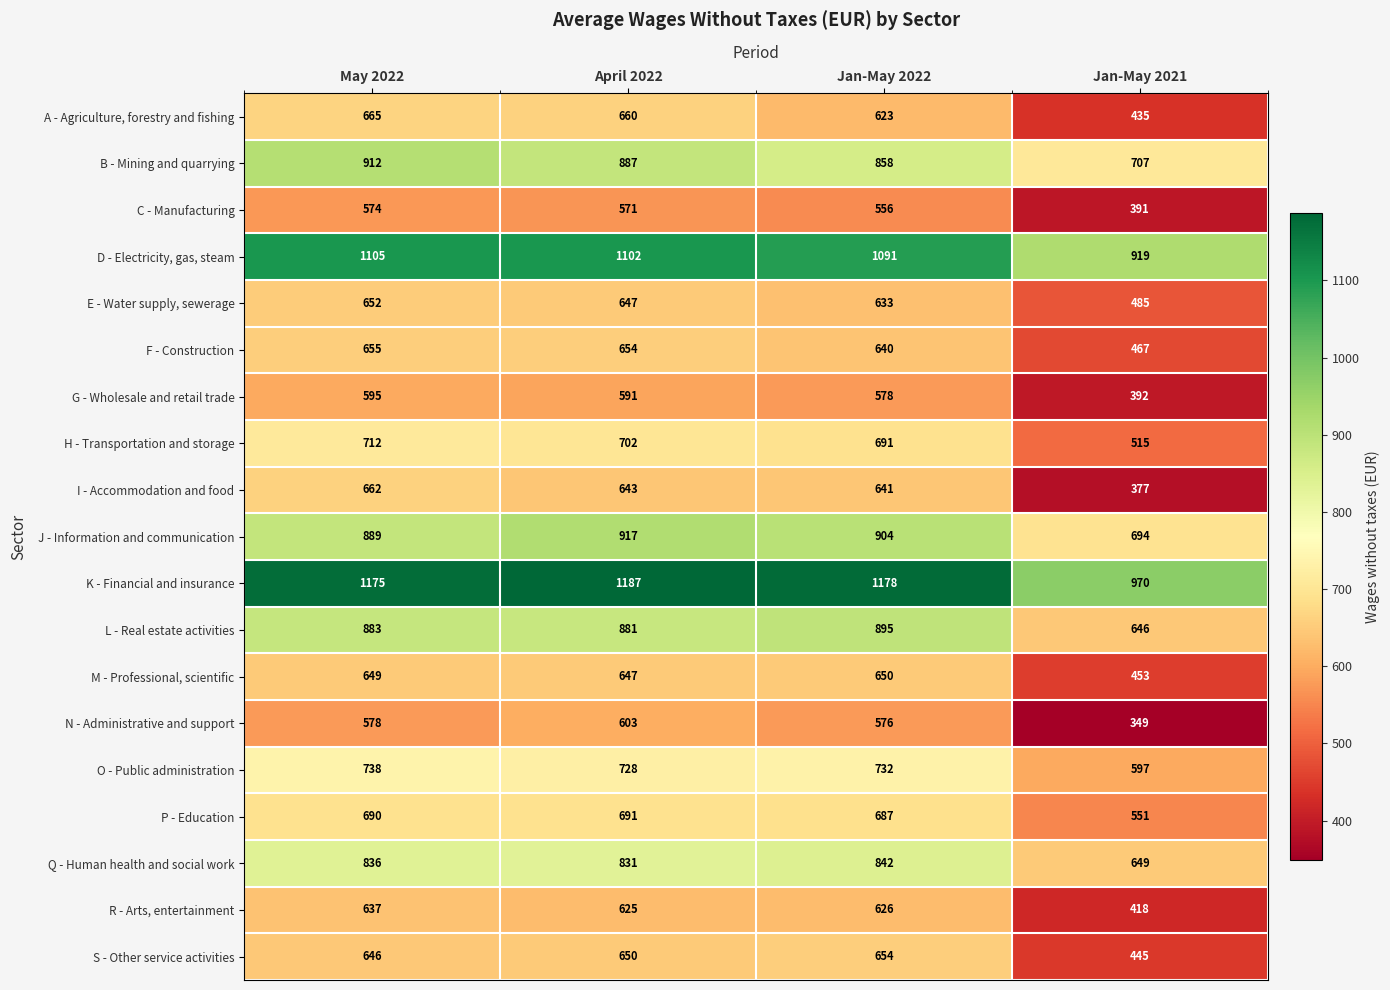

Which series changed the most between May 2022 and Jan-May 2022?

B - Mining and quarrying